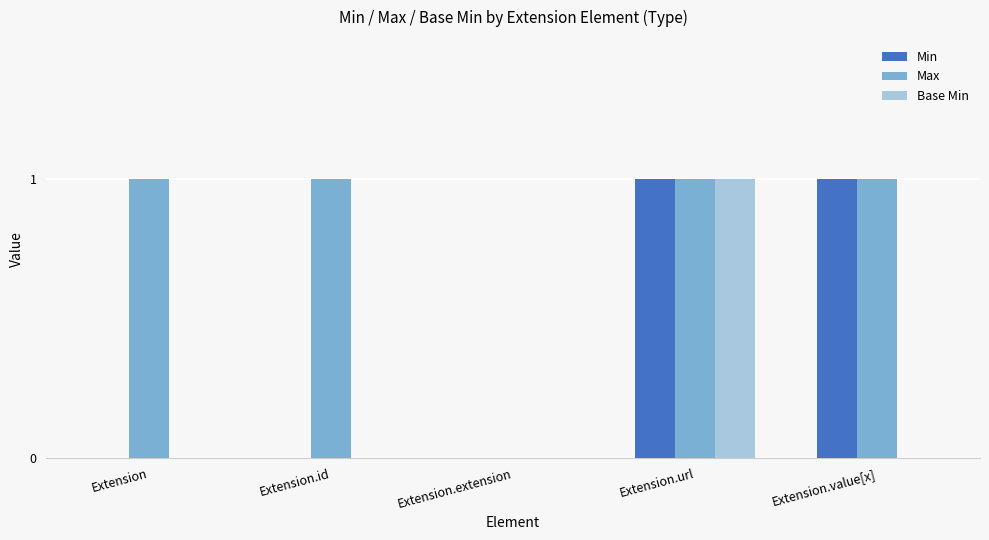

What is the difference between the Max values at Extension.url and Extension.extension?

1